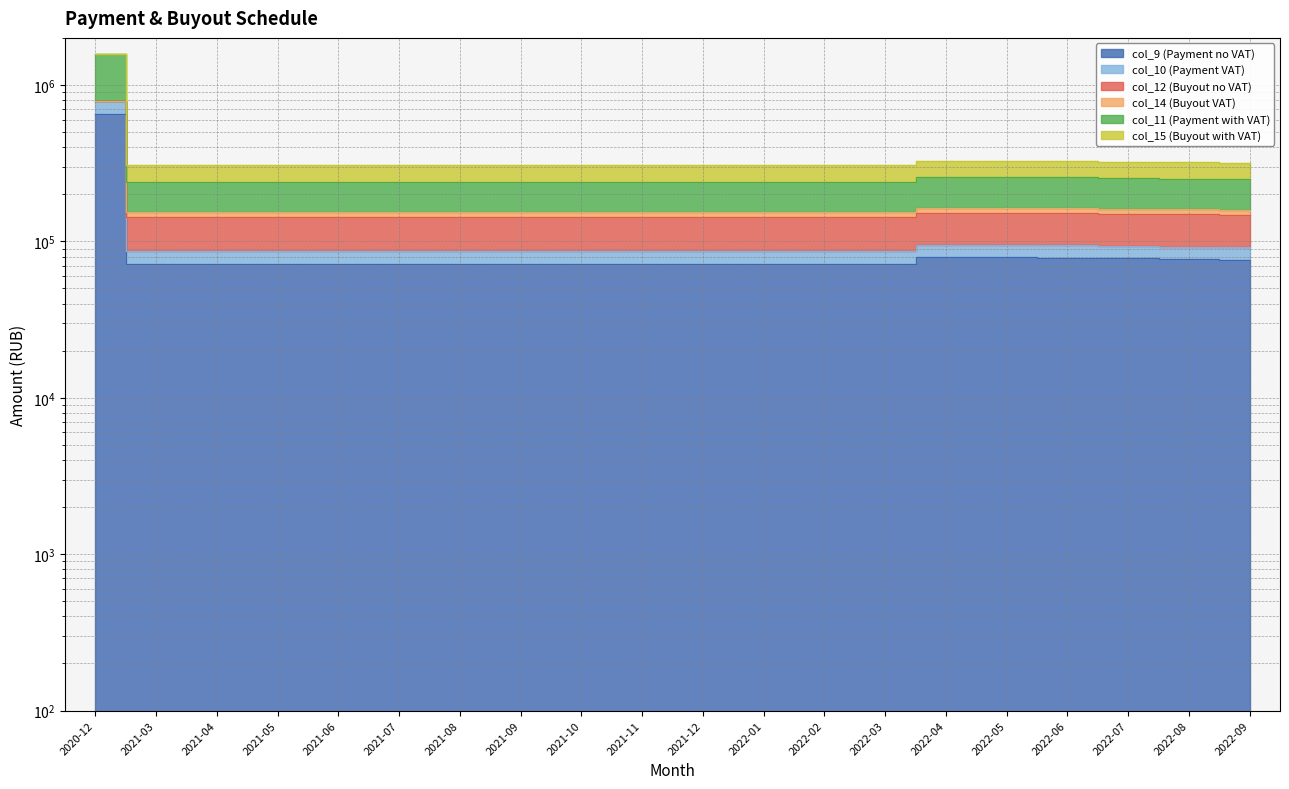

True or false: col_10 (Payment VAT) and col_14 (Buyout VAT) intersect in this chart.

False